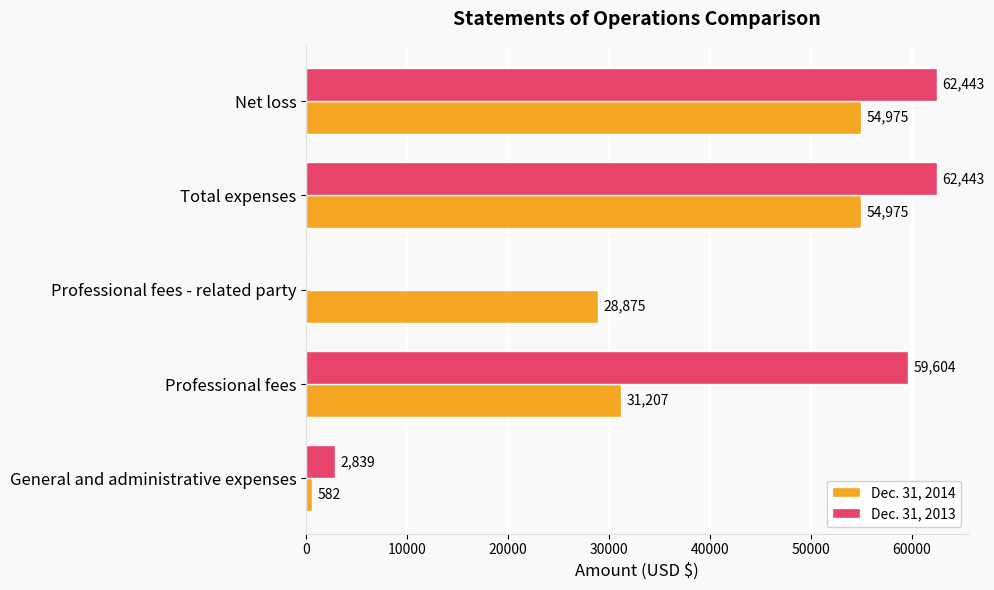

Read the Dec. 31, 2014 value at General and administrative expenses.

582